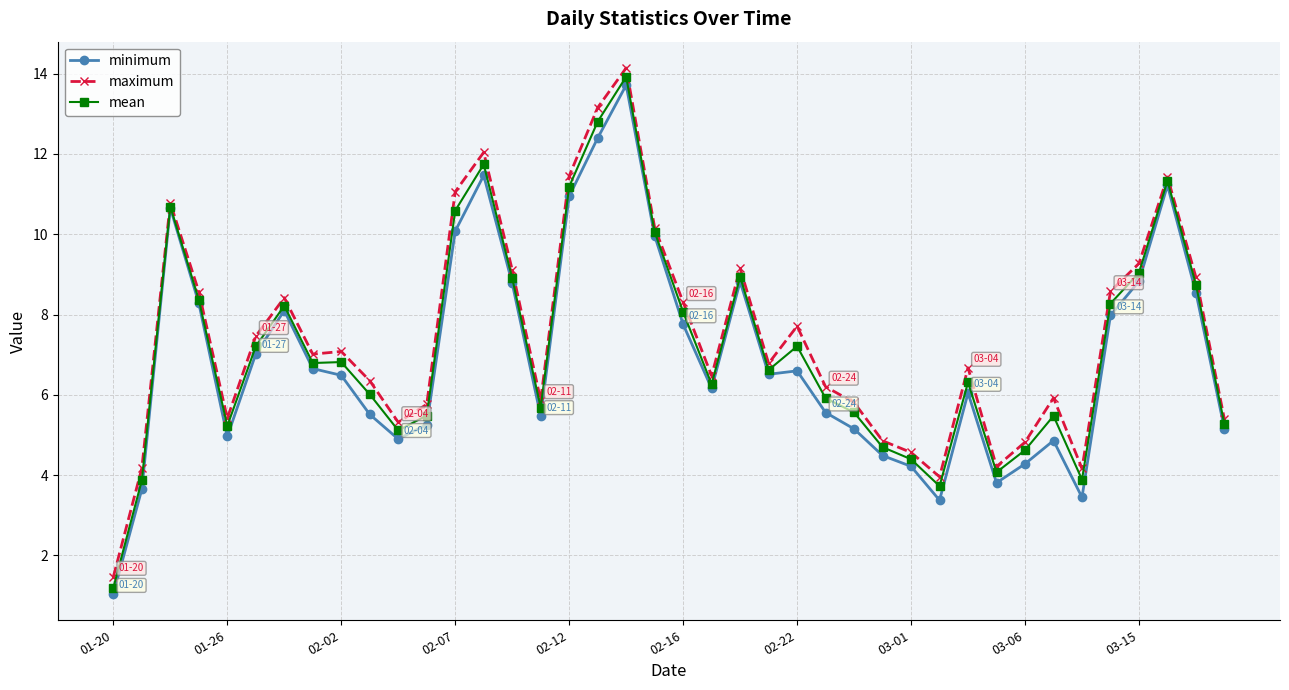

Rank the series by their average value, from lowest to highest.

minimum, mean, maximum